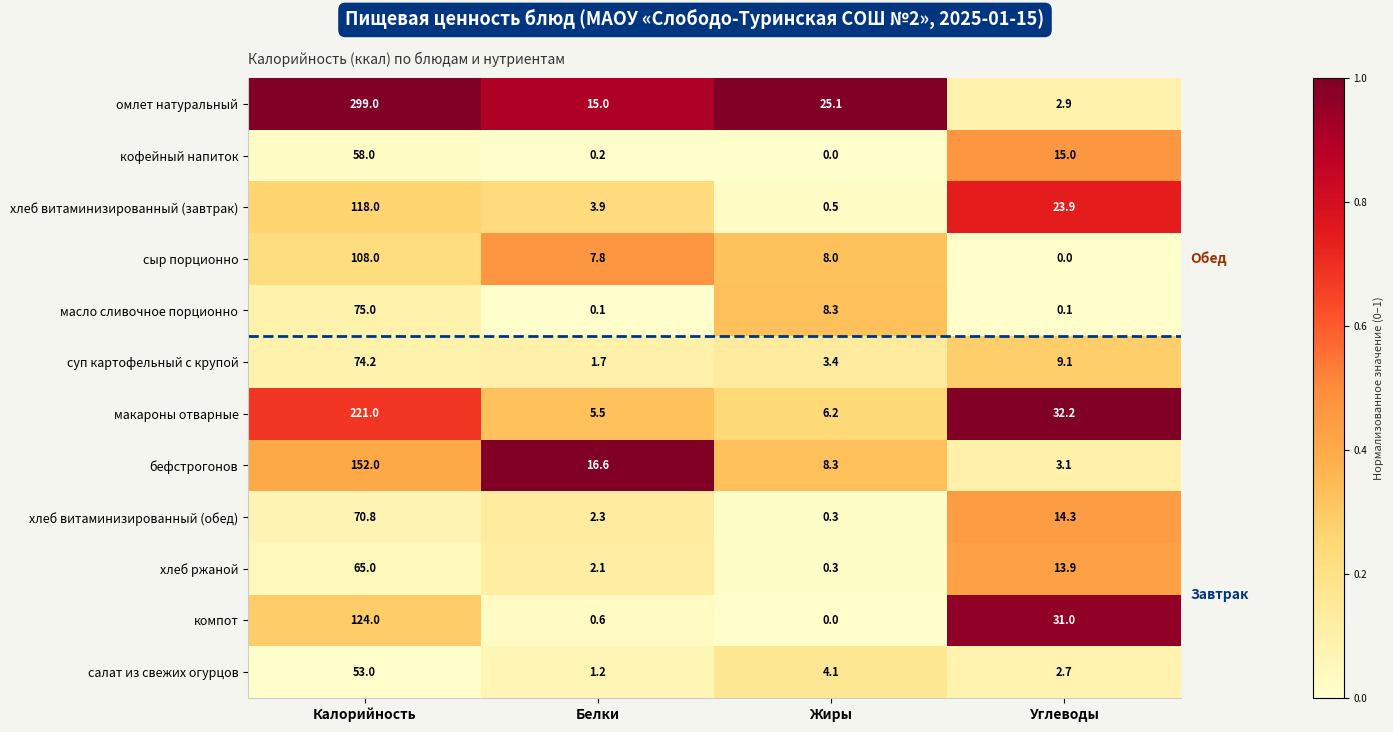

What is the difference between the highest and lowest values at Калорийность?

246.0